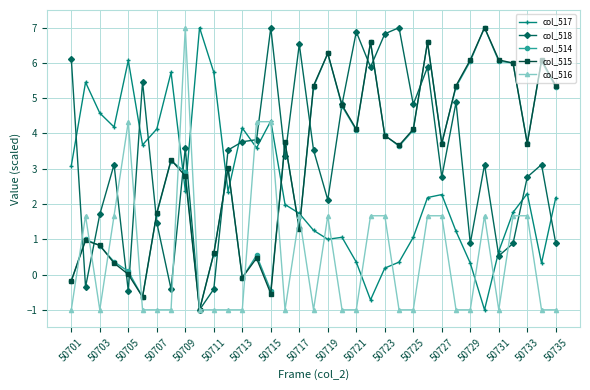

What is the value of the col_514 point at the 29th from the left?

6.0